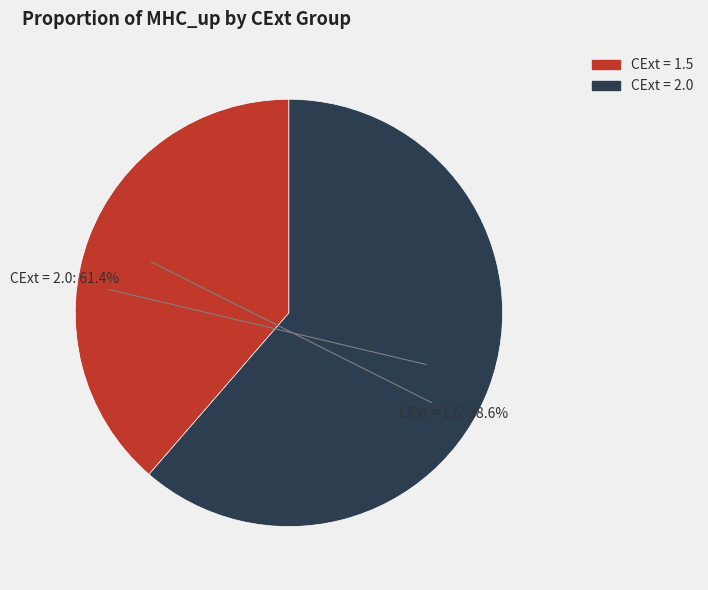

Does any single category account for the majority?

Yes